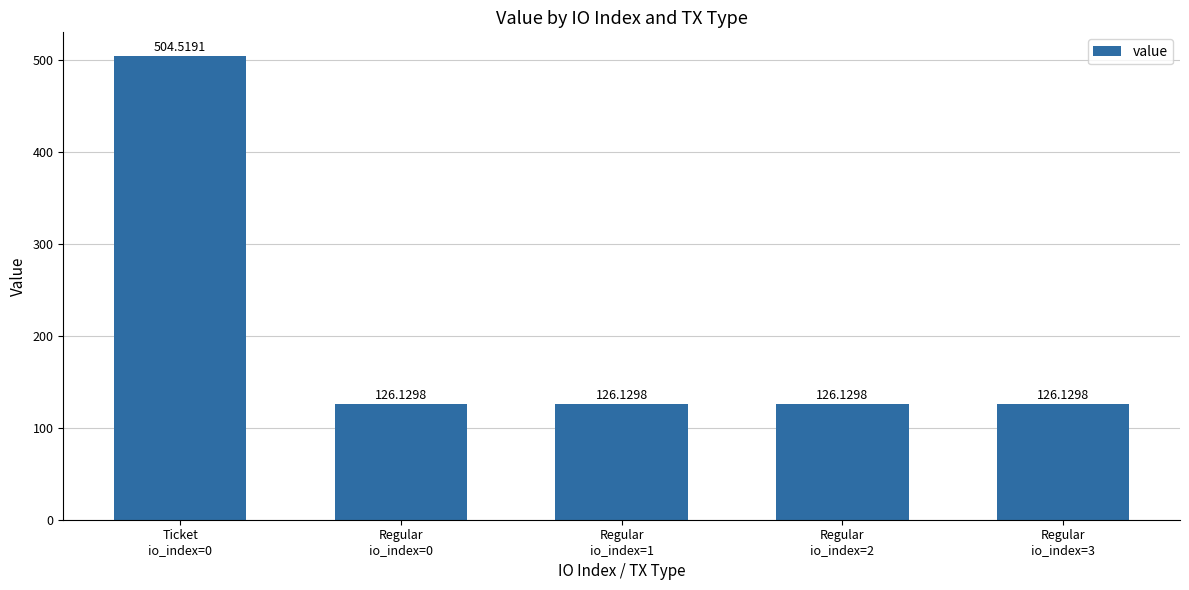

What is the sum of all values?

1009.0